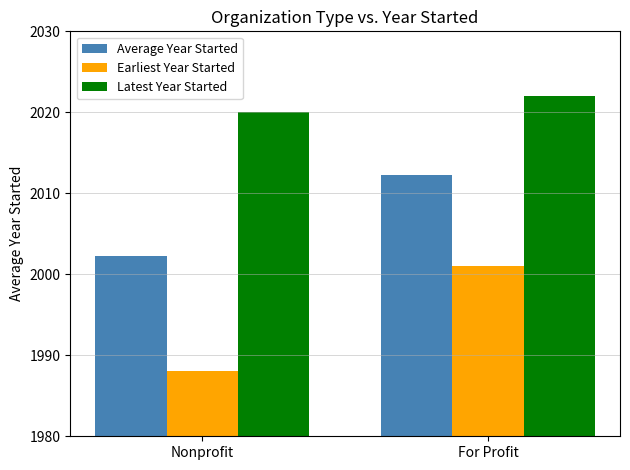

Rank the series at For Profit from highest to lowest value.

Latest Year Started, Average Year Started, Earliest Year Started